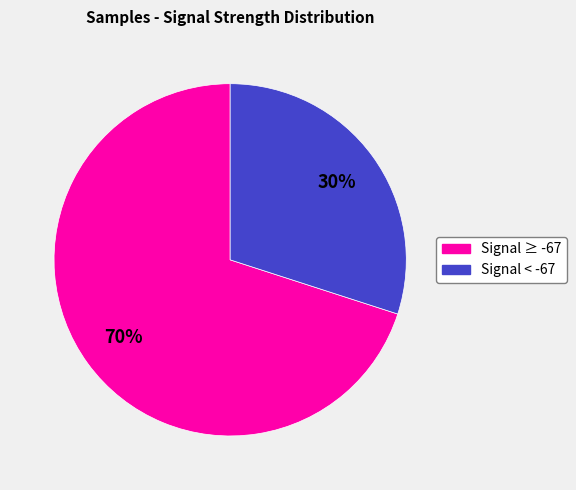

Is there a majority slice in this chart?

Yes